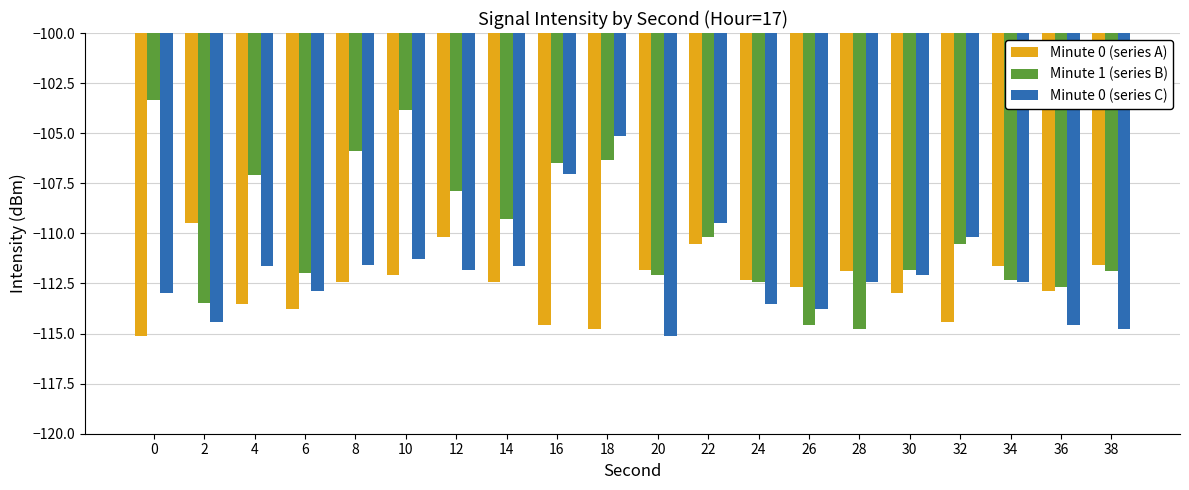

At which label is Minute 1 (series B) closest to -109?

14